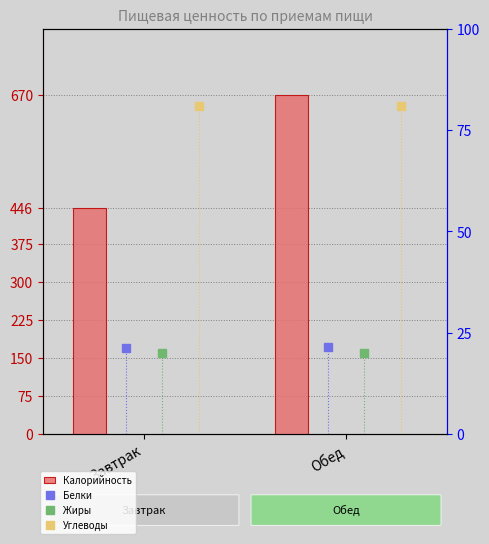

How many Калорийность values are between 446 and 670?

2